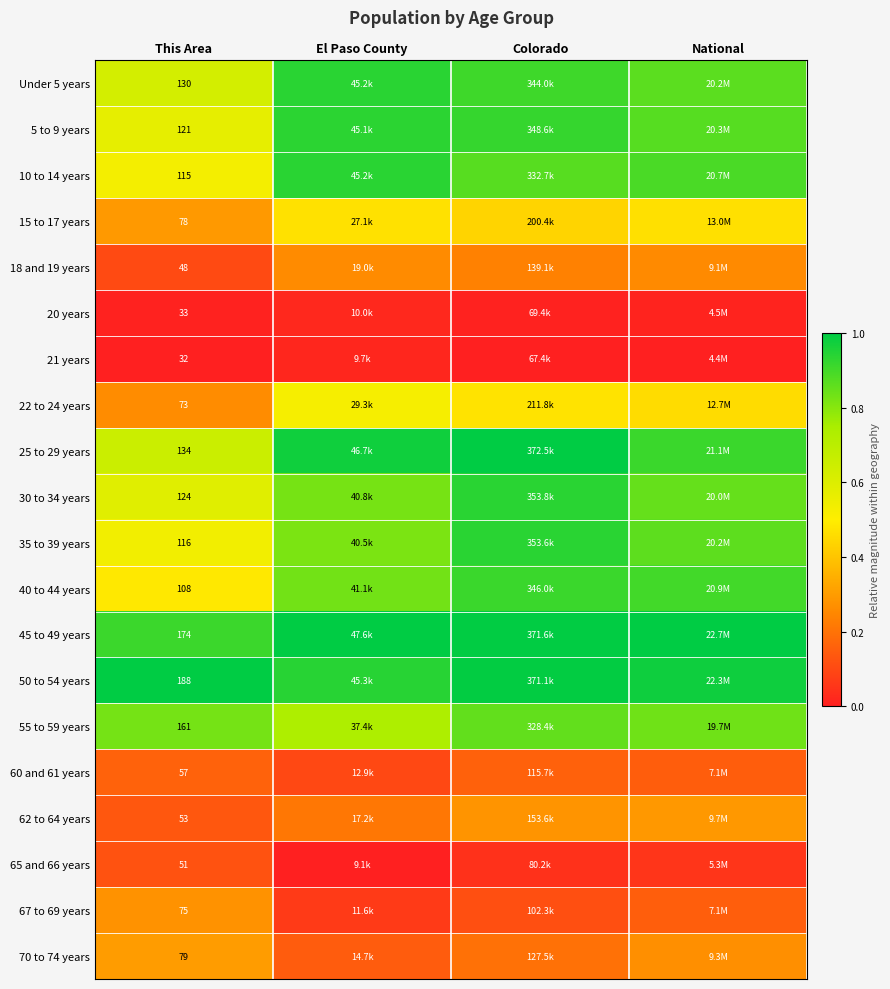

Is the value of 70 to 74 years at This Area greater than the value of 18 and 19 years at This Area?

Yes